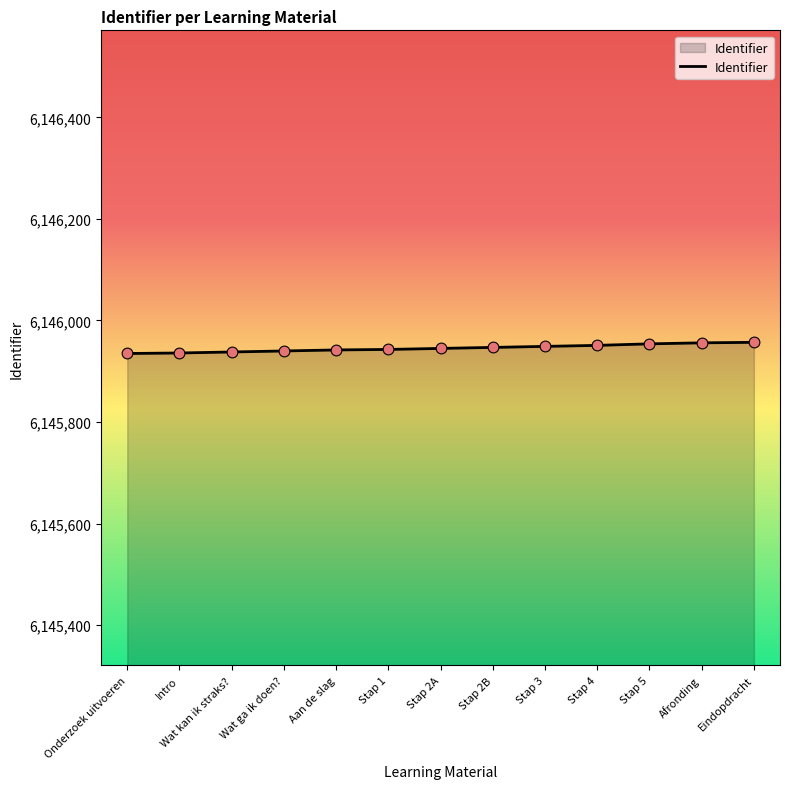

Approximately how many times larger is the value at Stap 3 compared to Wat ga ik doen??

1.0